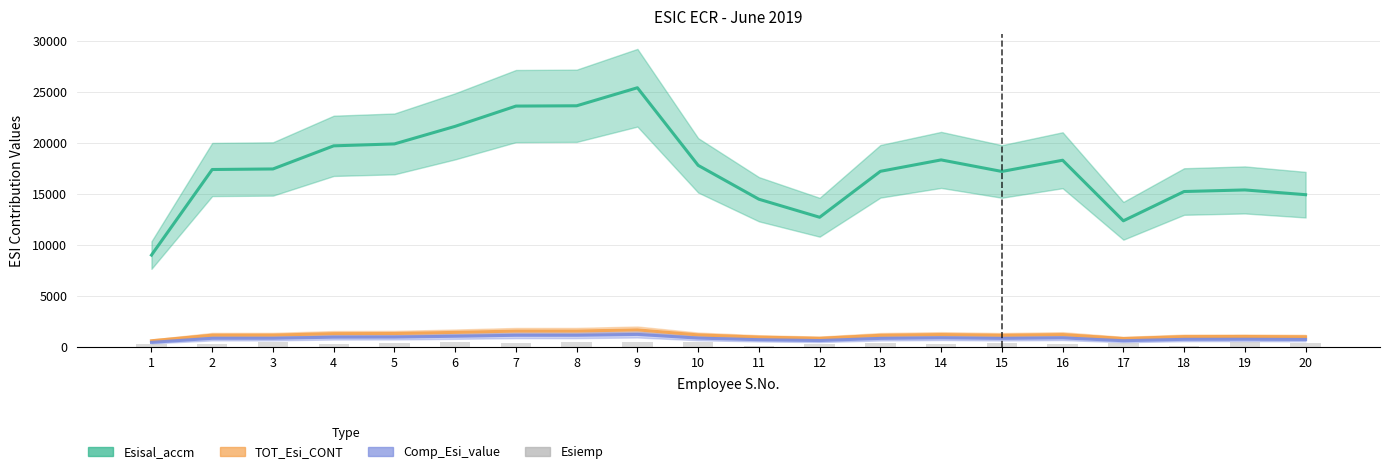

Where does the Comp_Esi_value series first go above 828?

3